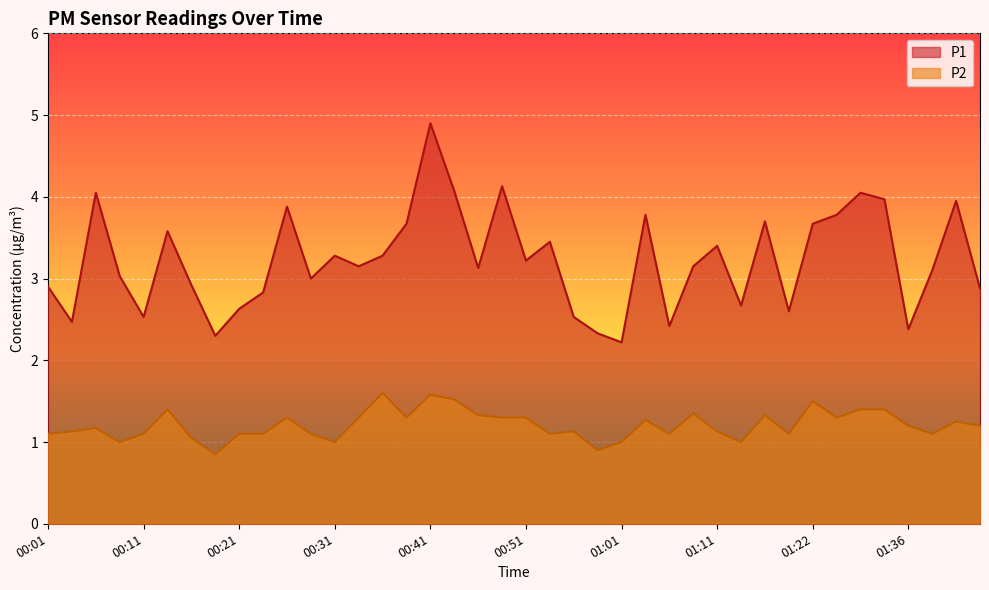

At which category does P2 reach its first local peak?

00:06